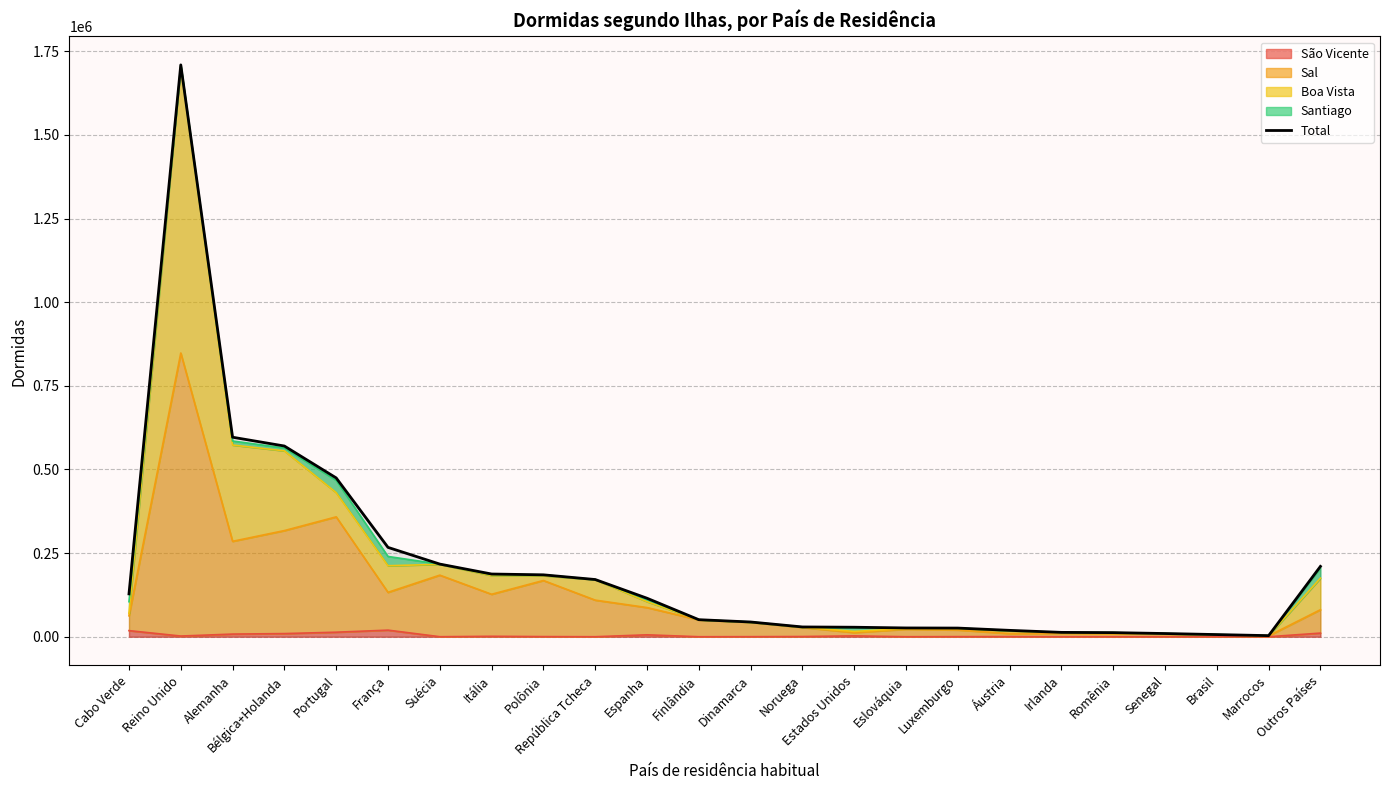

Reading left to right, extract all data points from this chart.

Cabo Verde=128093	Reino Unido=1709190	Alemanha=596322	Bélgica+Holanda=570046	Portugal=474710	França=267090	Suécia=217167	Itália=187490	Polônia=185035	República Tcheca=171033	Espanha=115111	Finlândia=50971	Dinamarca=44071	Noruega=29257	Estados Unidos=28416	Eslováquia=26273	Luxemburgo=25903	Áustria=19087	Irlanda=13058	Romênia=12281	Senegal=9613	Brasil=6483	Marrocos=3288	Outros Países=210259